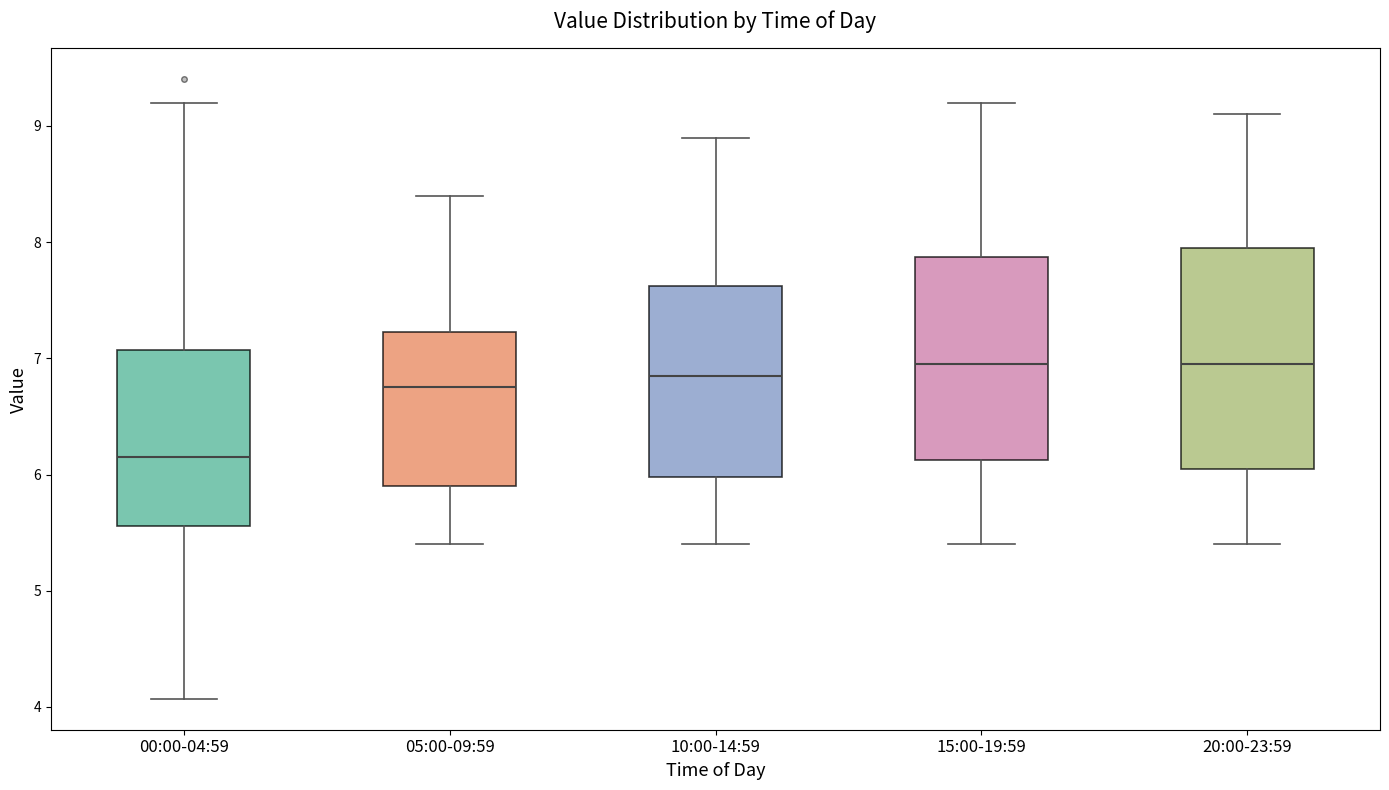

Comparing the boxes themselves (not the whiskers), which one is the tallest?

20:00-23:59